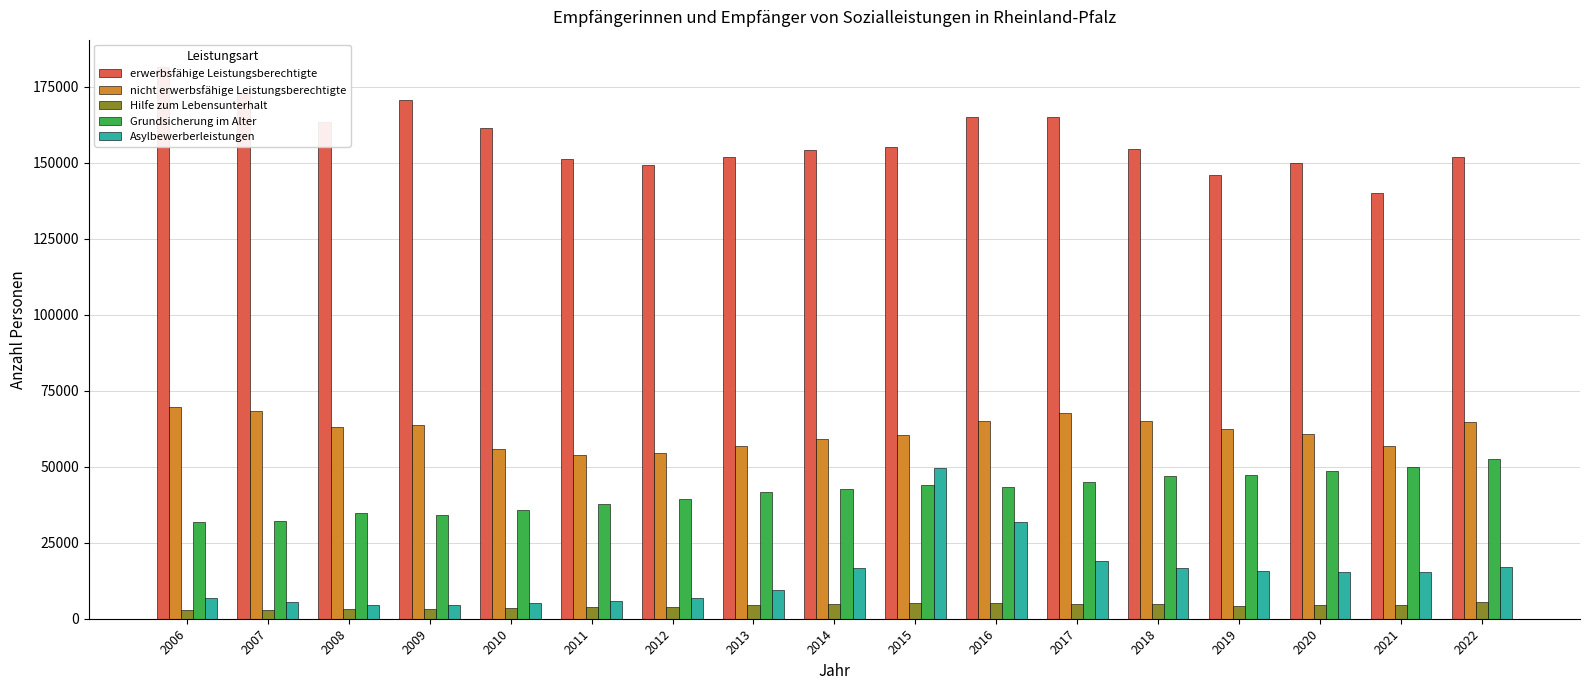

What is the maximum value for erwerbsfähige Leistungsberechtigte?

181466